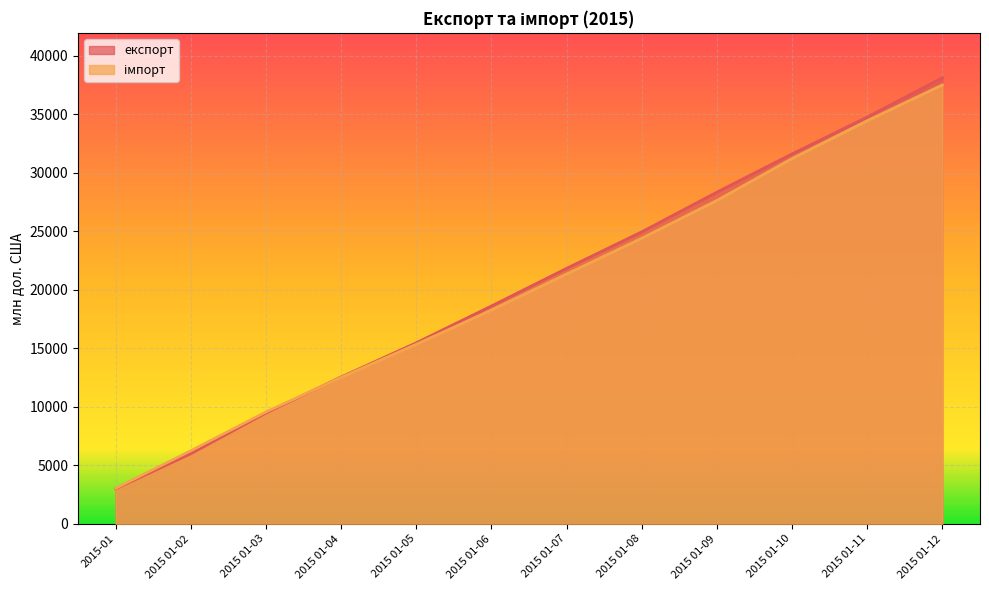

Is it true that експорт equals 17014.7 at 2015 01-03?

False